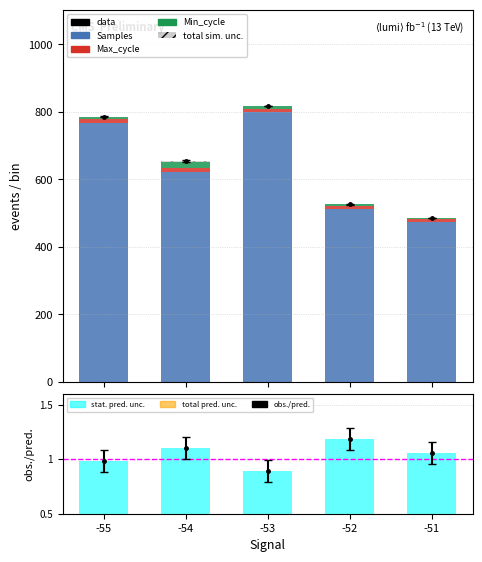

Which series has the largest total across all categories?

Samples